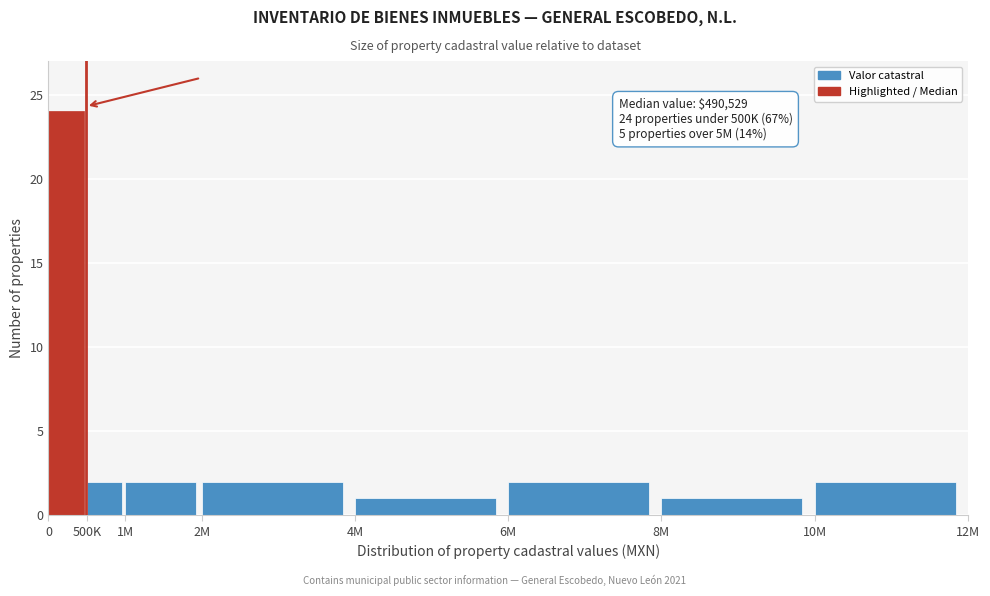

Reading left to right, list all the values displayed in this chart.

0=24	500K=2	1M=2	2M=2	4M=1	6M=2	8M=1	10M=2